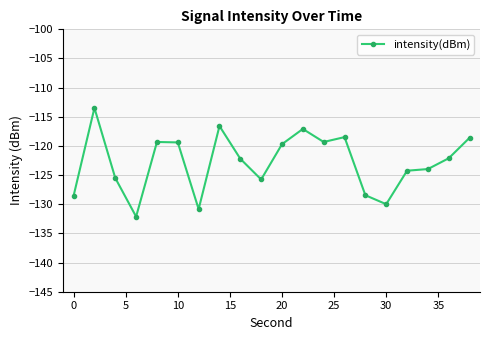

What is the value of the 14th point from the left?

-118.5